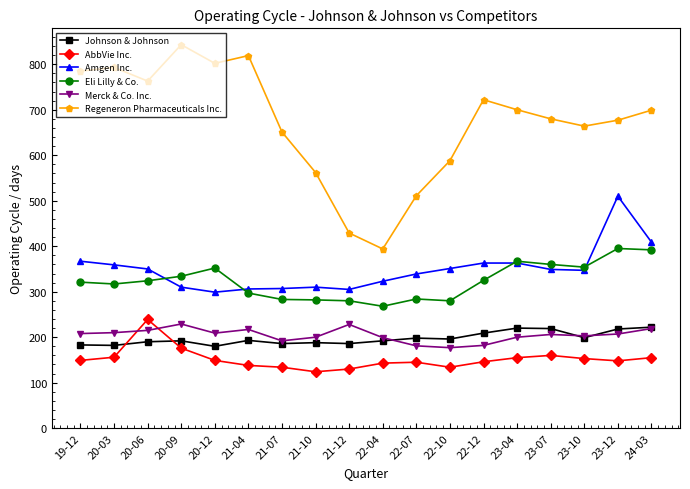

True or false: AbbVie Inc. and Regeneron Pharmaceuticals Inc. intersect in this chart.

False